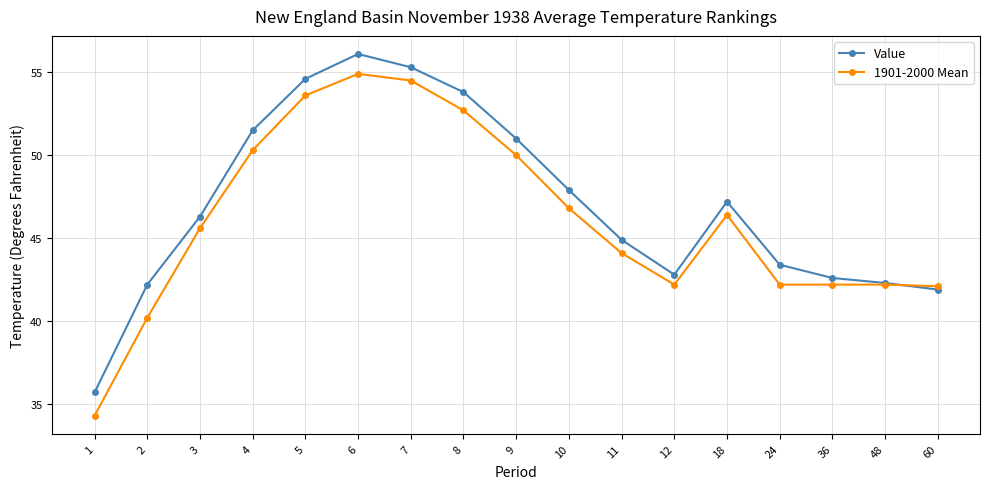

At which label is 1901-2000 Mean closest to 44?

11